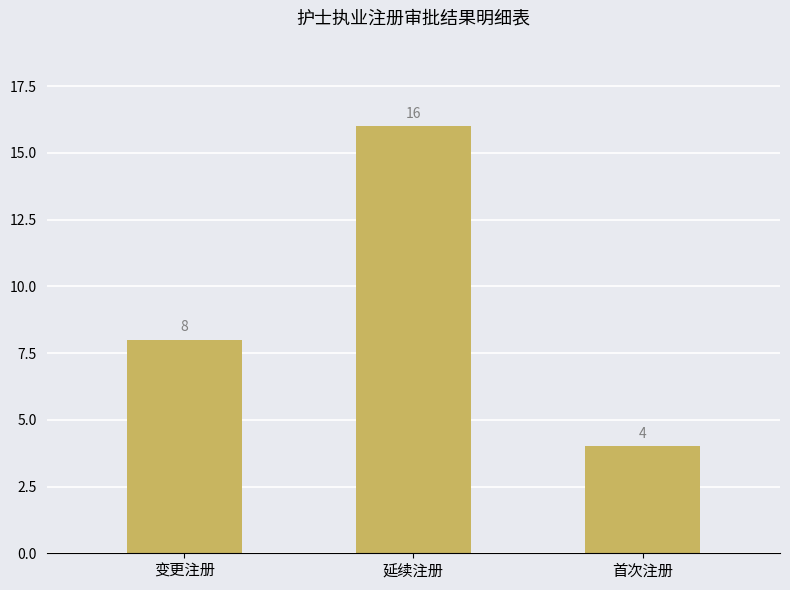

Reading right to left, transcribe all the data shown in this chart.

首次注册=4	延续注册=16	变更注册=8